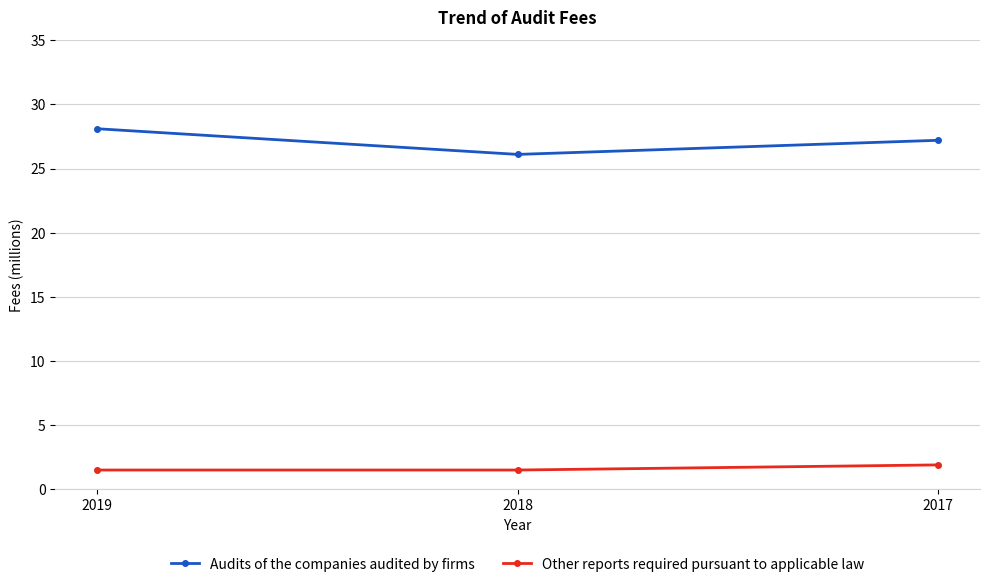

List the series in order of their overall mean, lowest first.

Other reports required pursuant to applicable law, Audits of the companies audited by firms